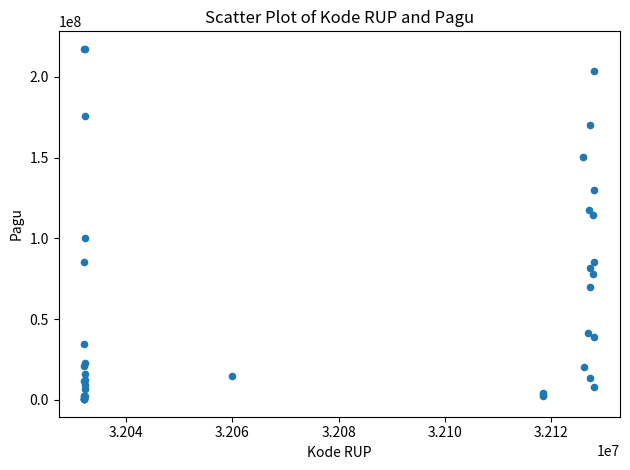

What Y value in the scatter plot is closest to 108830000?

114296000